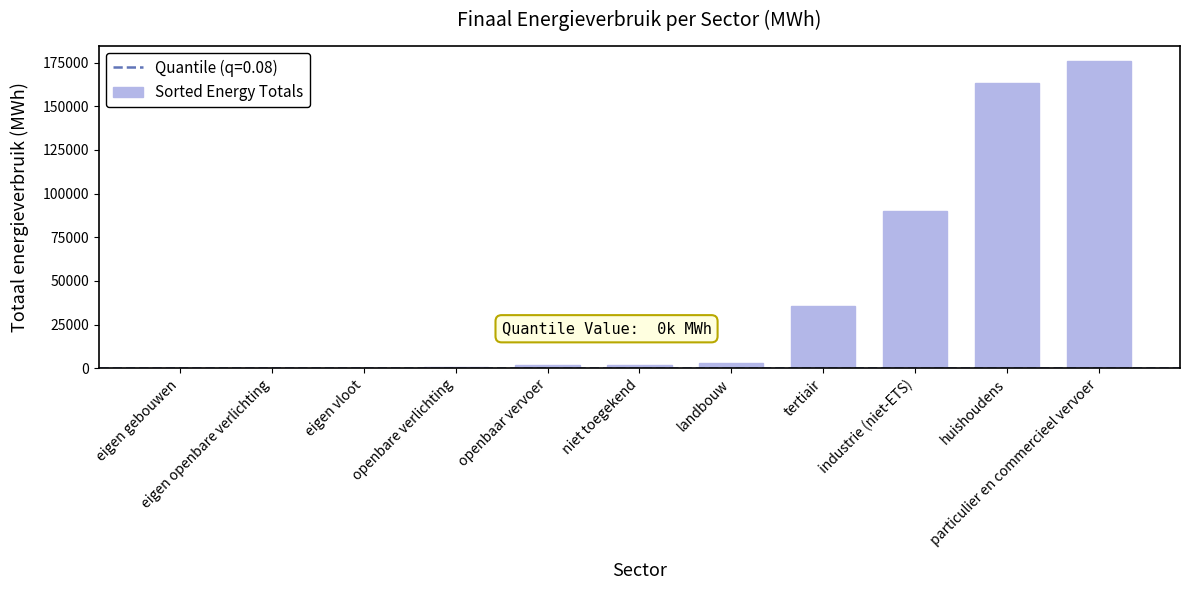

What is the maximum value shown in the chart?

176009.5